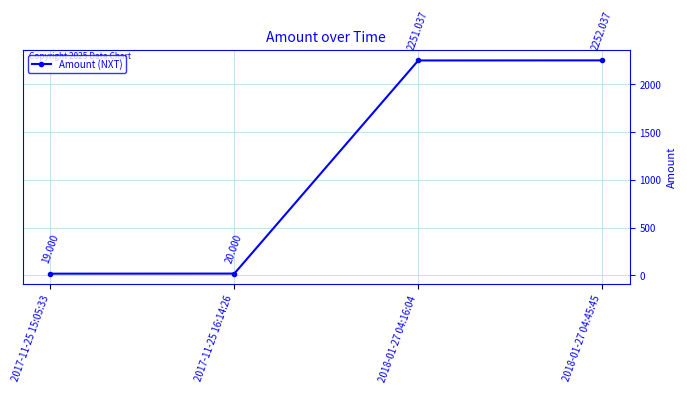

What position from the right is 2018-01-27 04:16:04?

2